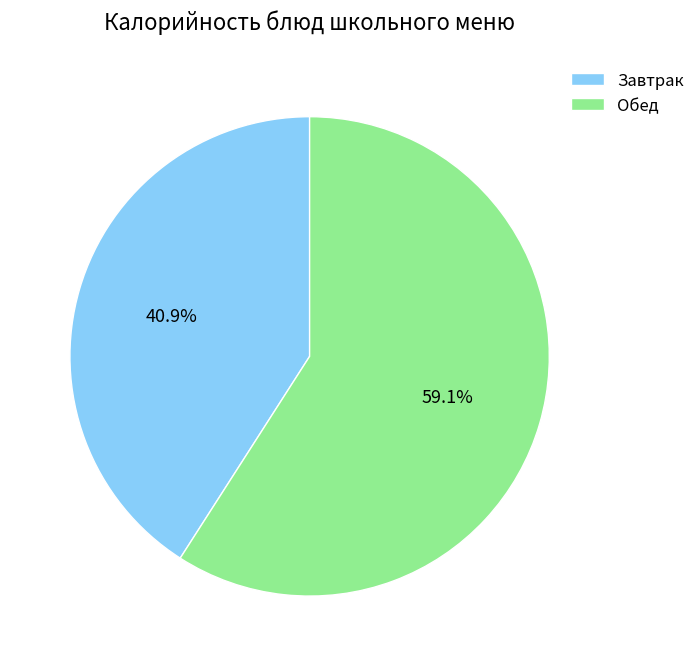

What portion of the pie excludes Обед?

40.9%